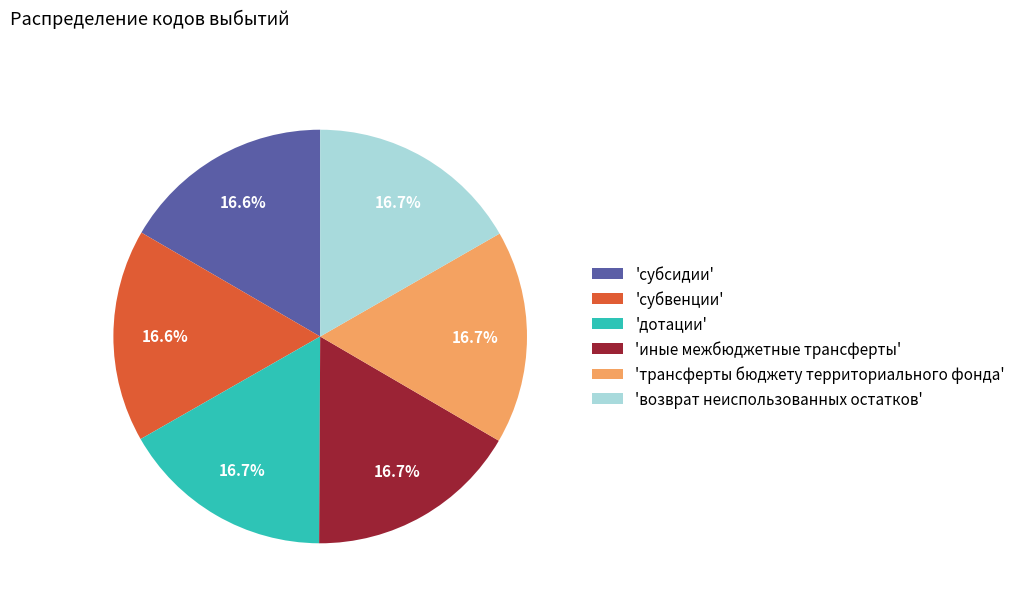

How many slices are in this pie chart?

6